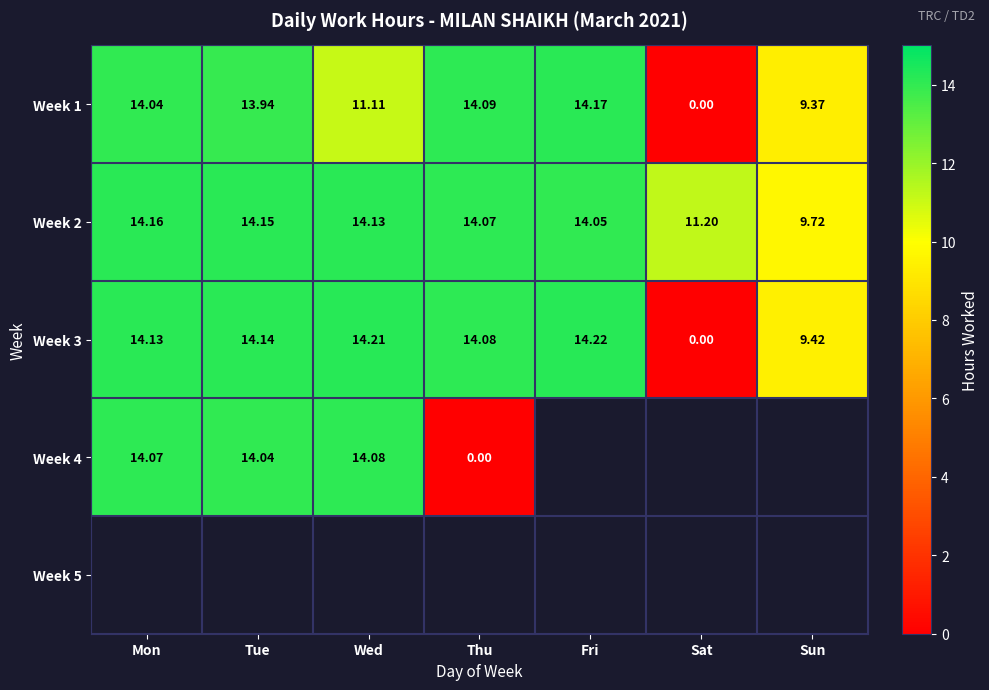

At how many categories does at least one series exceed 0?

7